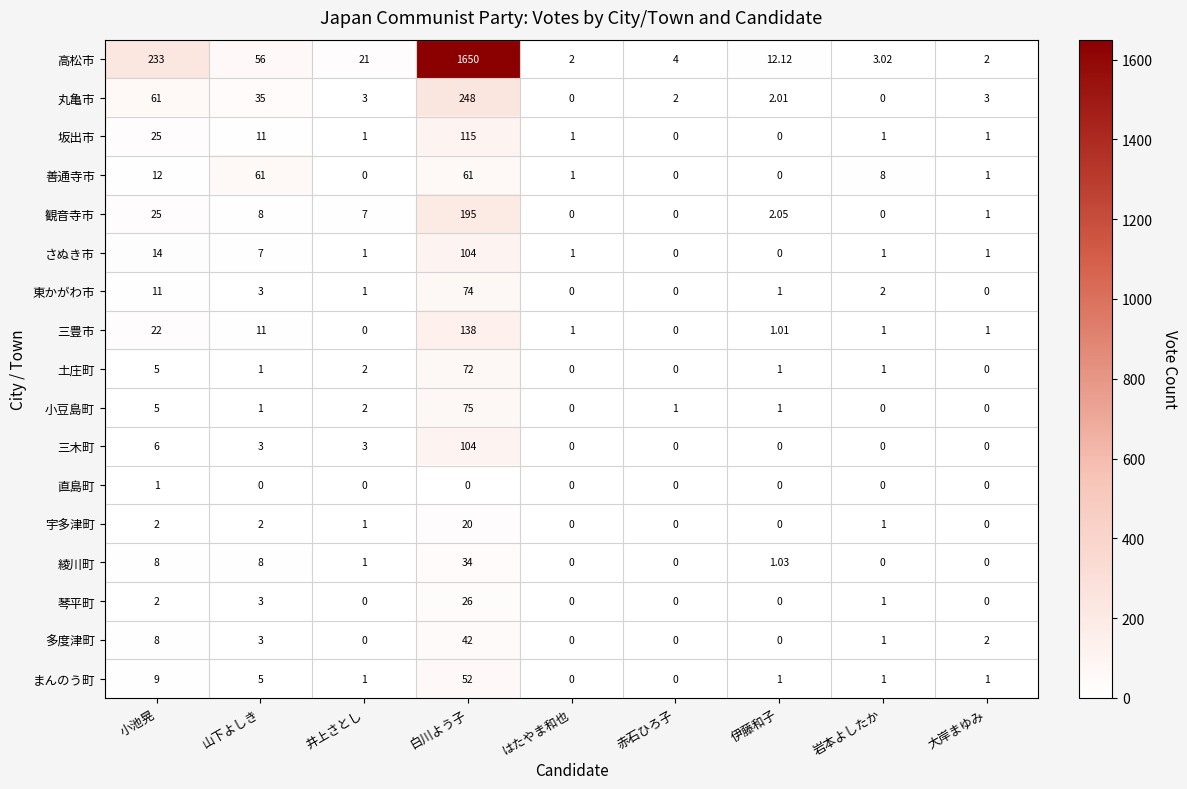

Which series has the largest total across all categories?

高松市